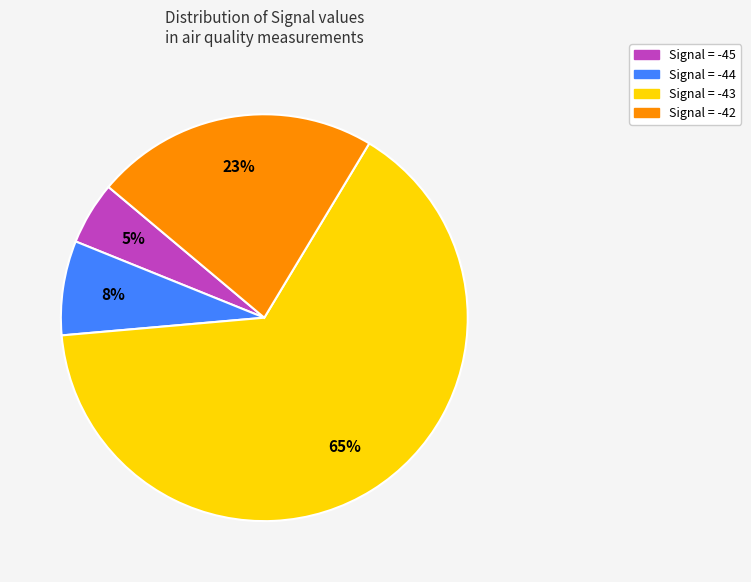

To the nearest percent, what is the average slice percentage?

25%